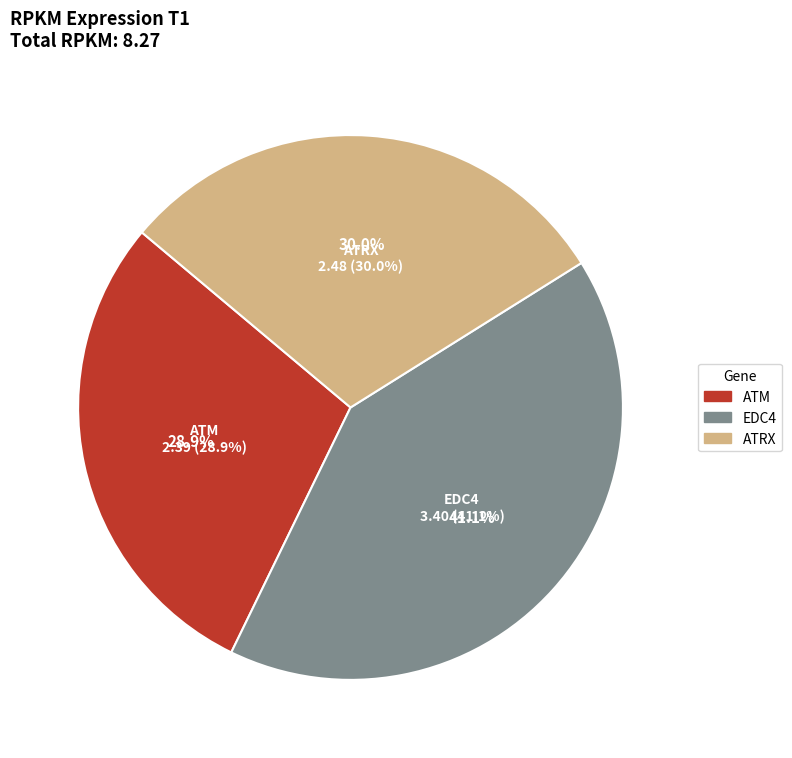

Which category has the biggest portion of the pie?

EDC4